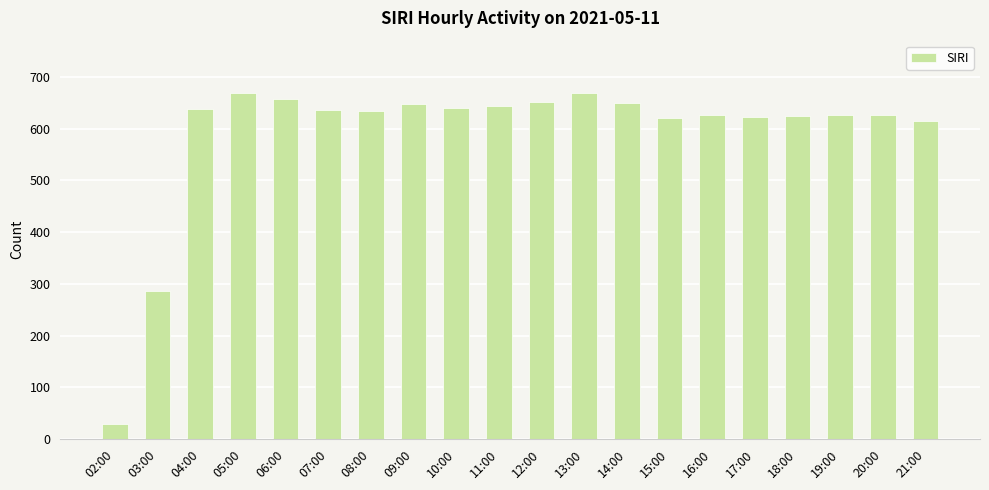

At which label is the value closest to 349?

03:00